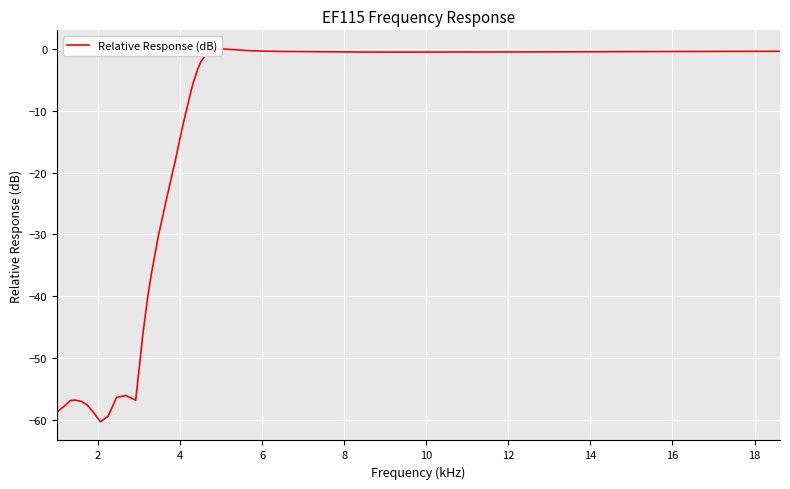

What is the difference between the maximum and minimum values?

60.3